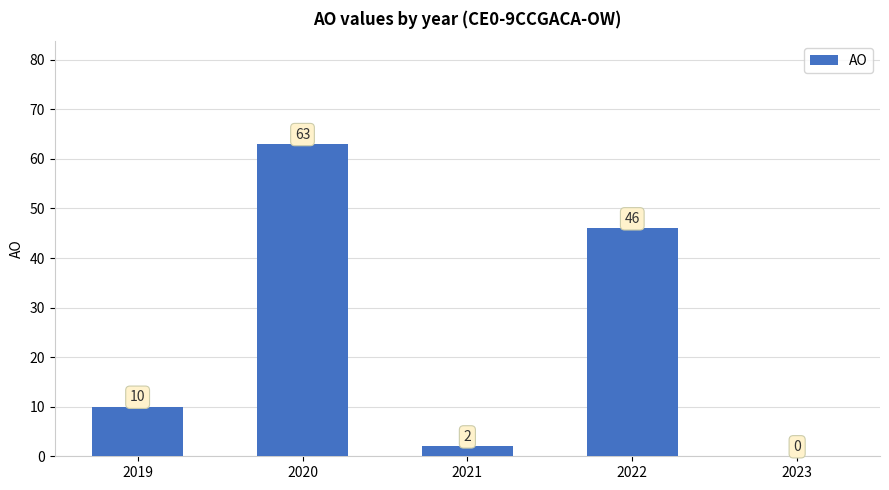

How many categories are shown in the chart?

5